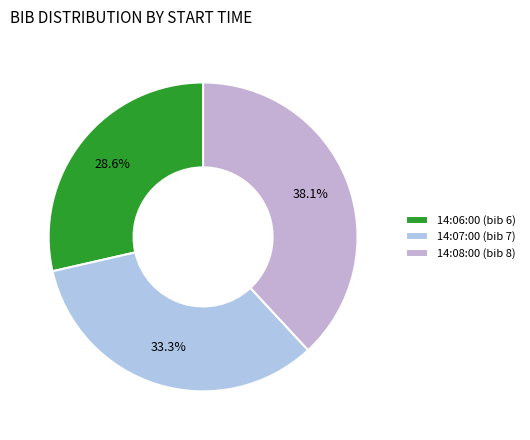

To the nearest percent, what is the difference between the 14:06:00 and 14:07:00 slice percentages?

5%